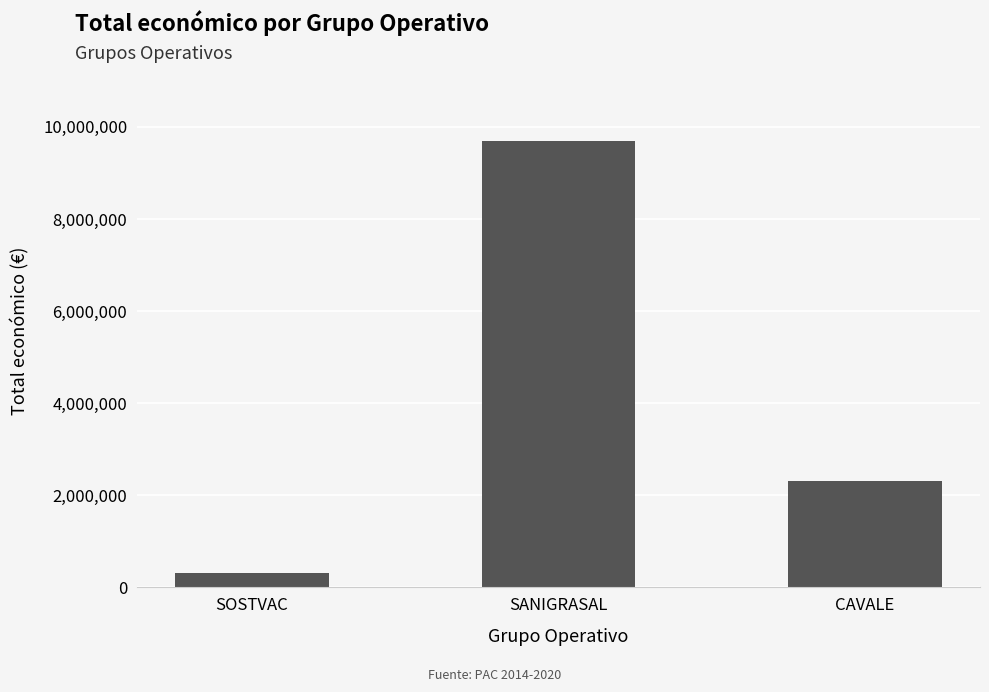

Where does the data first go above 2310026?

SANIGRASAL